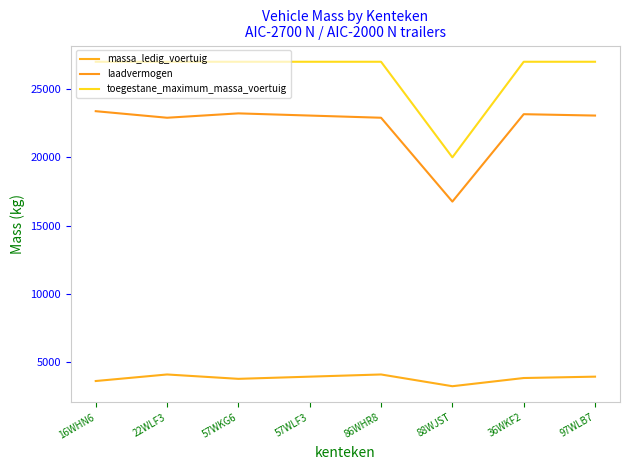

What is the label of the 8th point from the right?

16WHN6